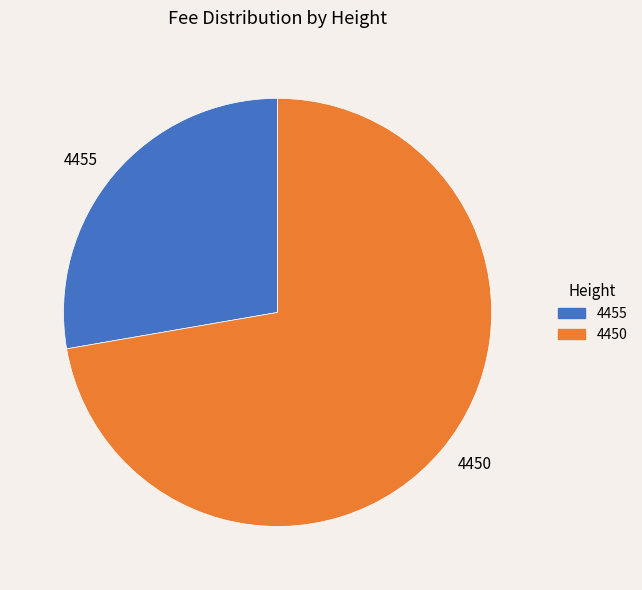

True or false: 4450 accounts for 65% of the total.

False